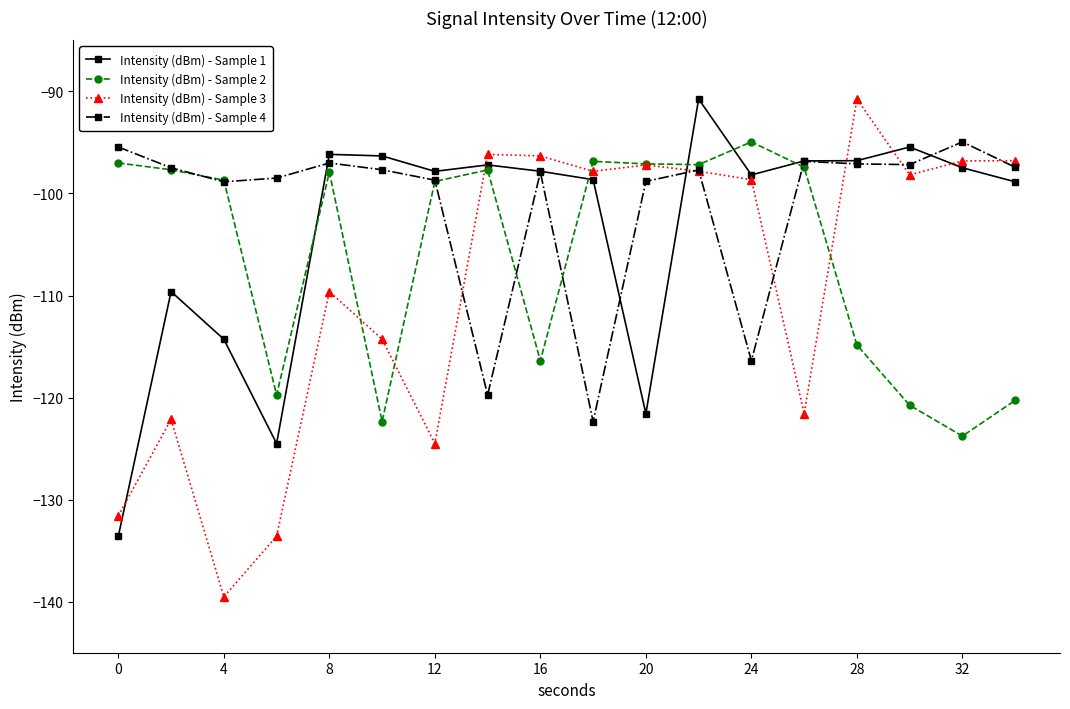

List the series in order of their overall mean, lowest first.

Intensity (dBm) - Sample 3, Intensity (dBm) - Sample 2, Intensity (dBm) - Sample 1, Intensity (dBm) - Sample 4